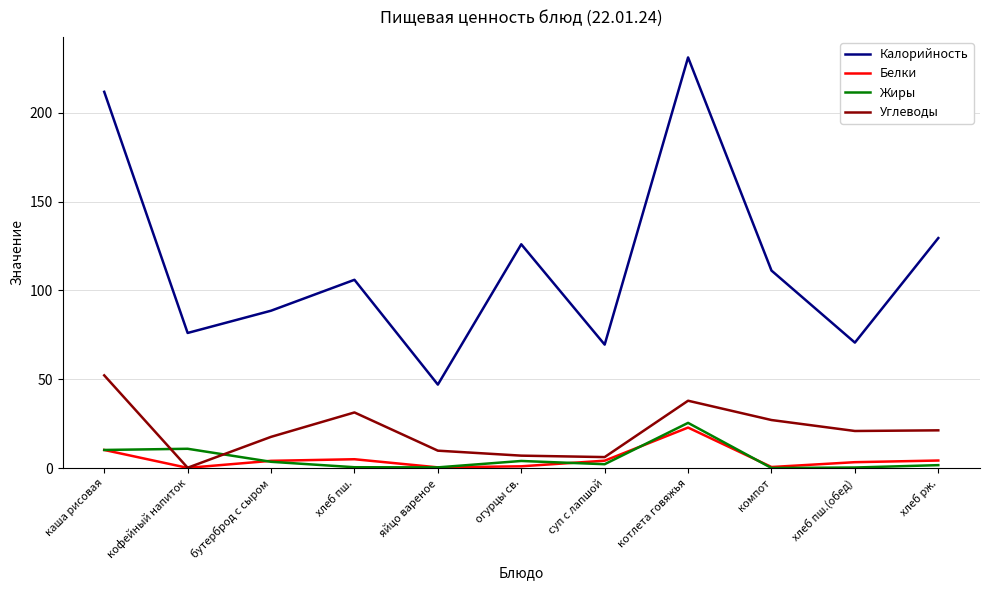

What are all the series names shown in the legend?

Калорийность, Белки, Жиры, Углеводы